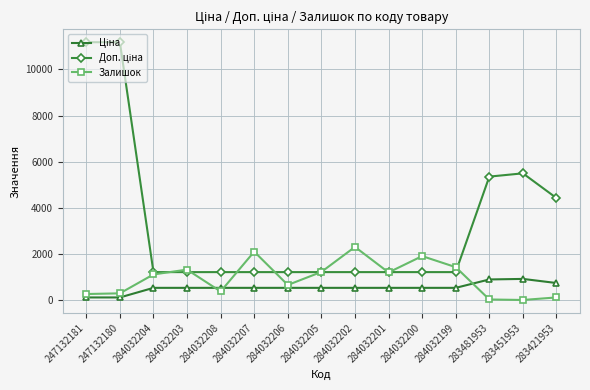

Count the number of categories in the chart.

15